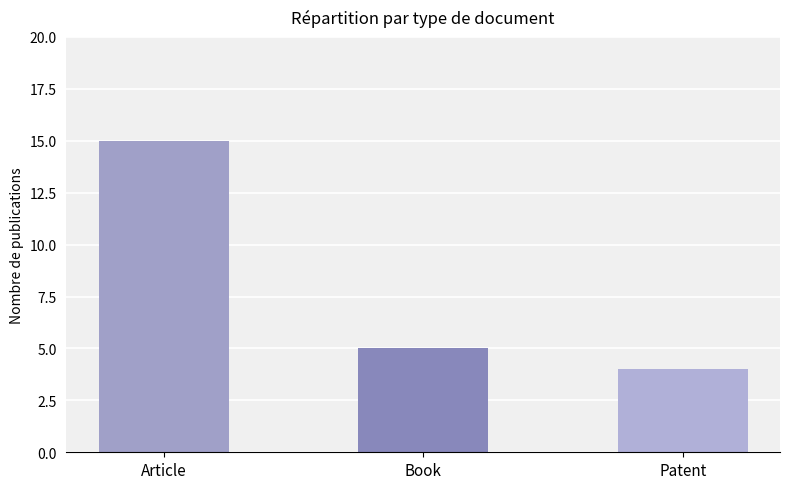

What is the difference between the maximum and minimum values?

11